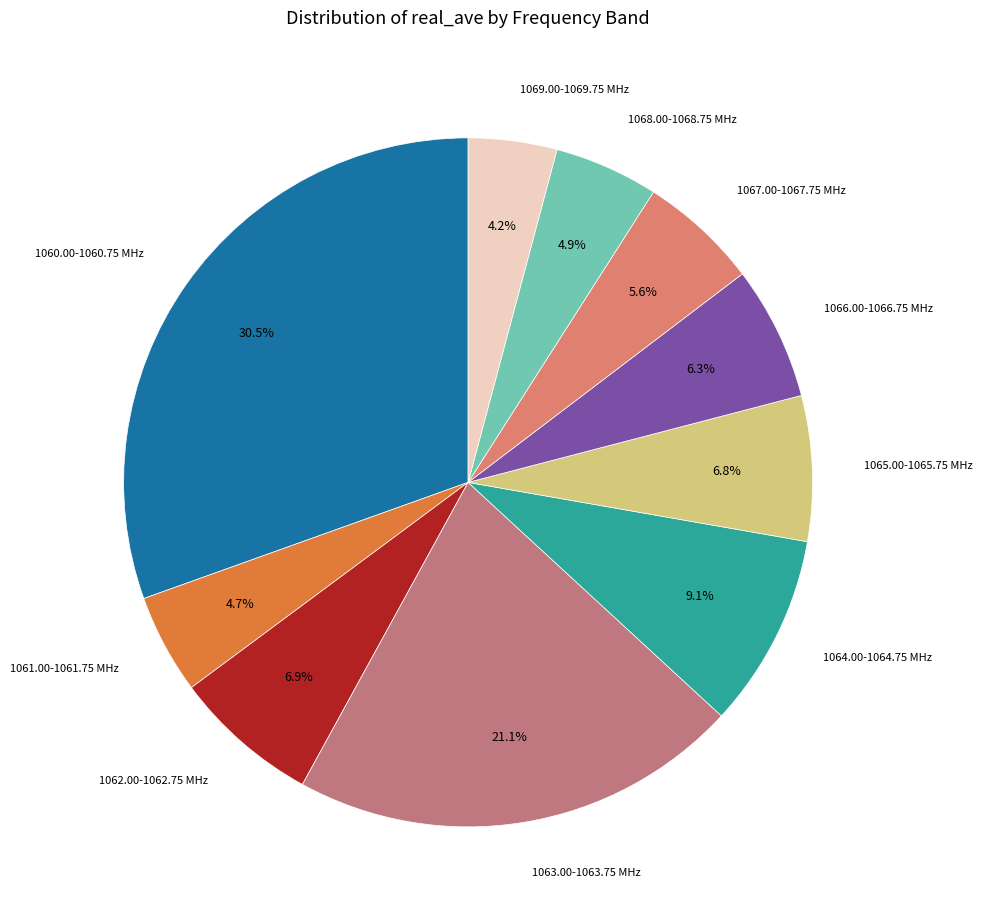

Is there any slice that represents more than half of the pie?

No